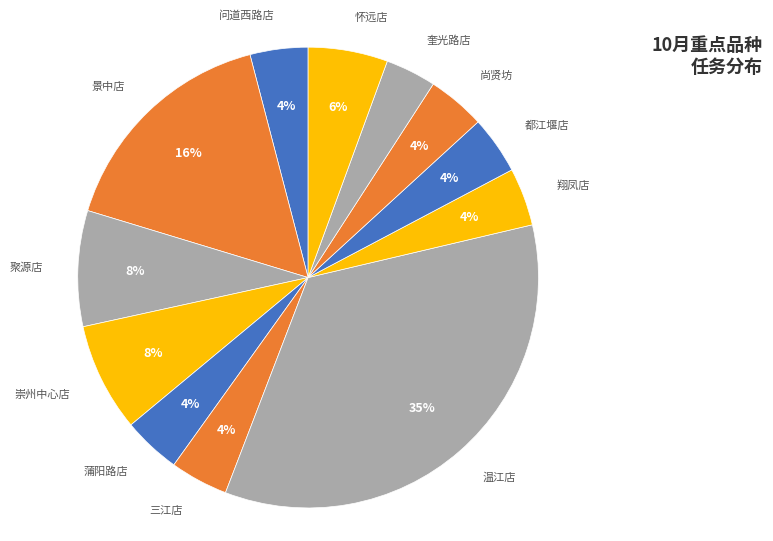

How many segments does this pie chart have?

12